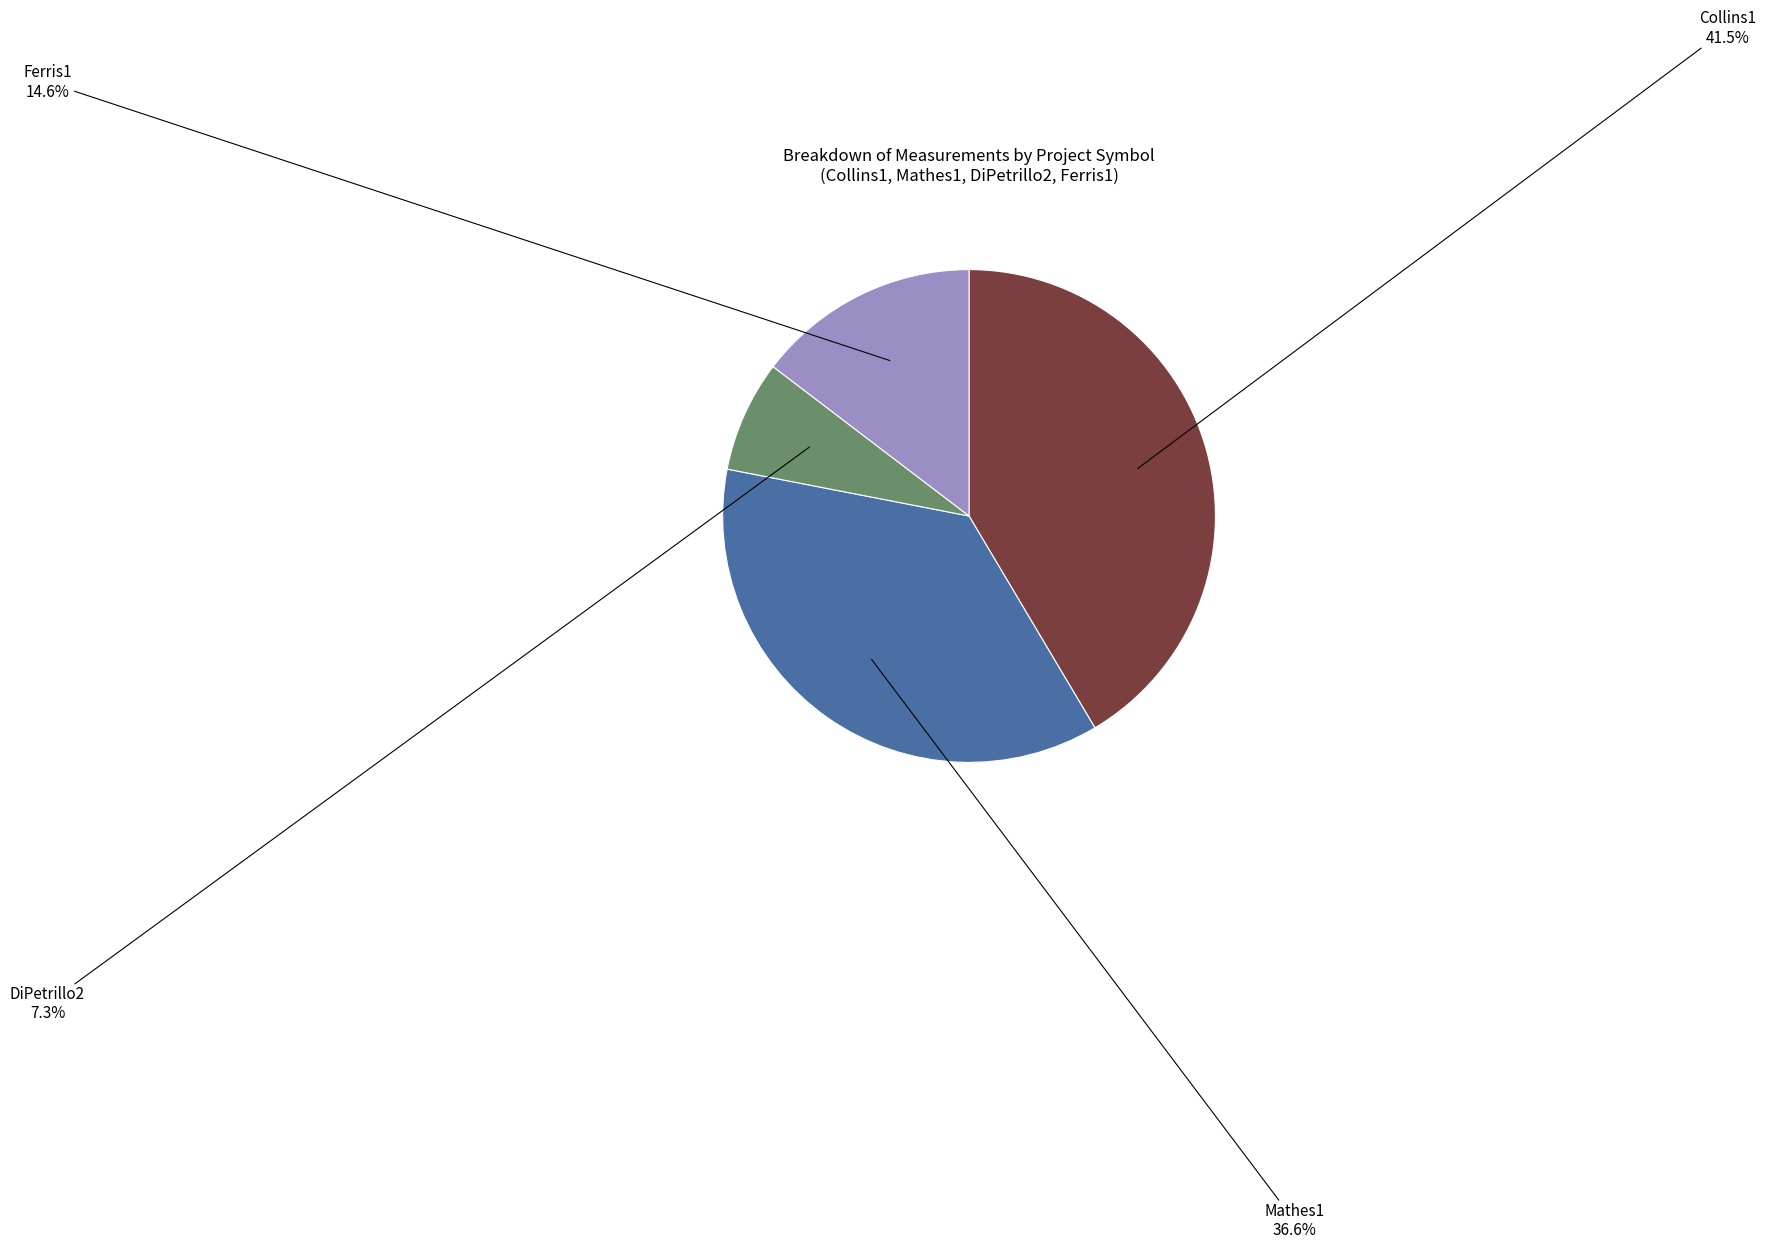

Does any single category account for the majority?

No